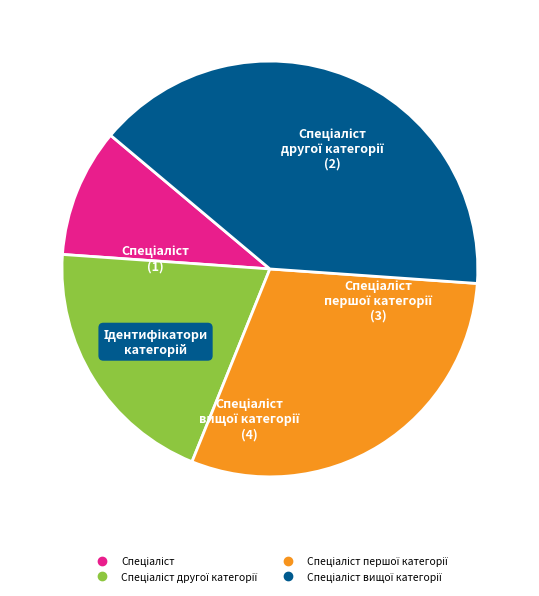

Is there any slice that represents more than half of the pie?

No